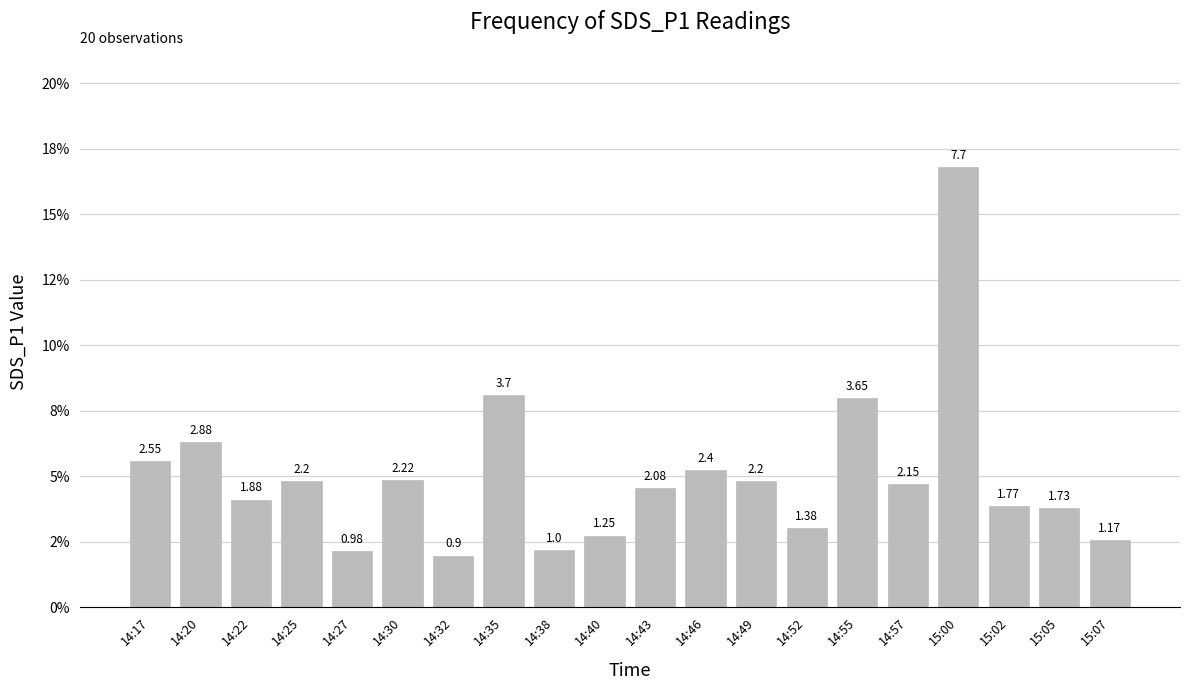

List the labels in order of value, smallest first.

14:32, 14:27, 14:38, 15:07, 14:40, 14:52, 15:05, 15:02, 14:22, 14:43, 14:57, 14:25, 14:49, 14:30, 14:46, 14:17, 14:20, 14:55, 14:35, 15:00